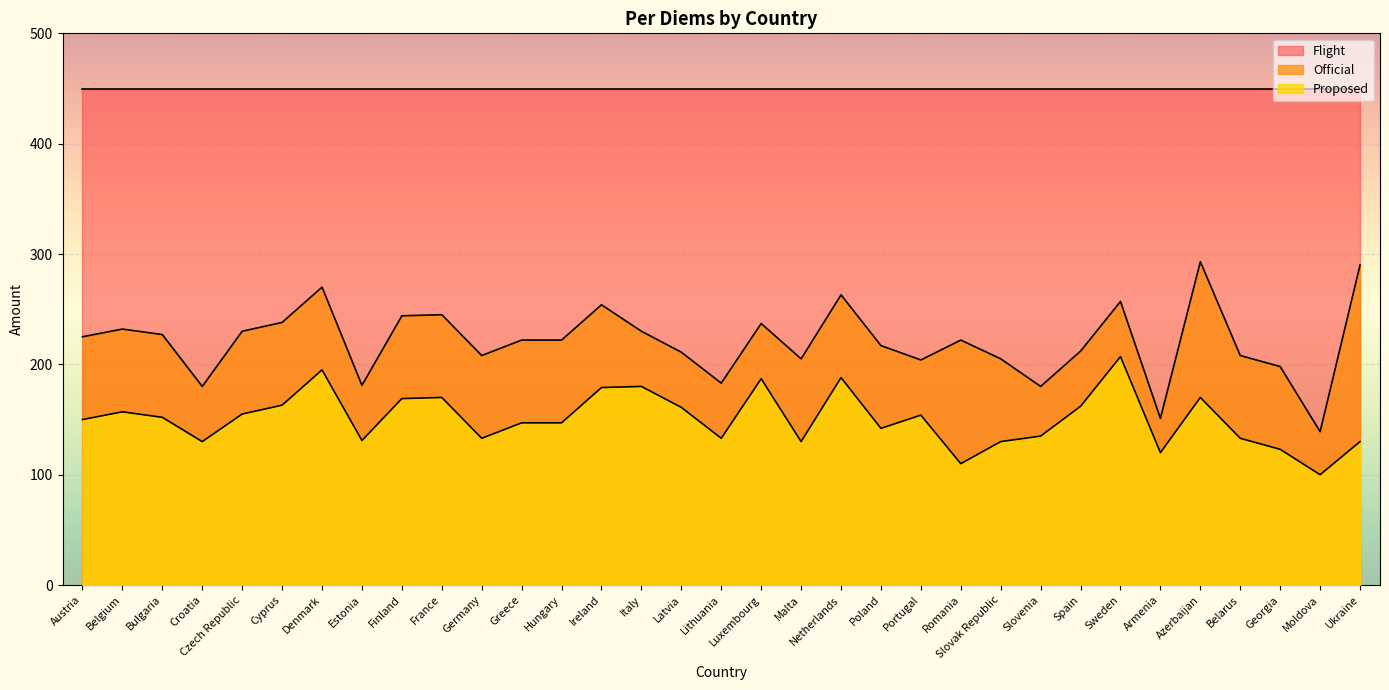

What is the maximum value for Proposed?

207